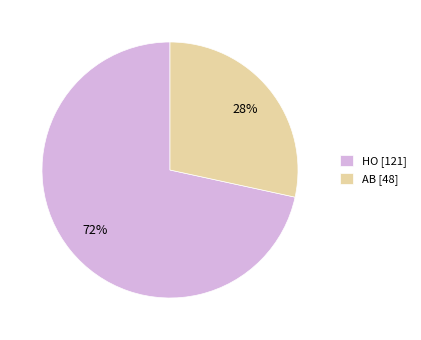

Does HO account for over 50% of the chart?

Yes